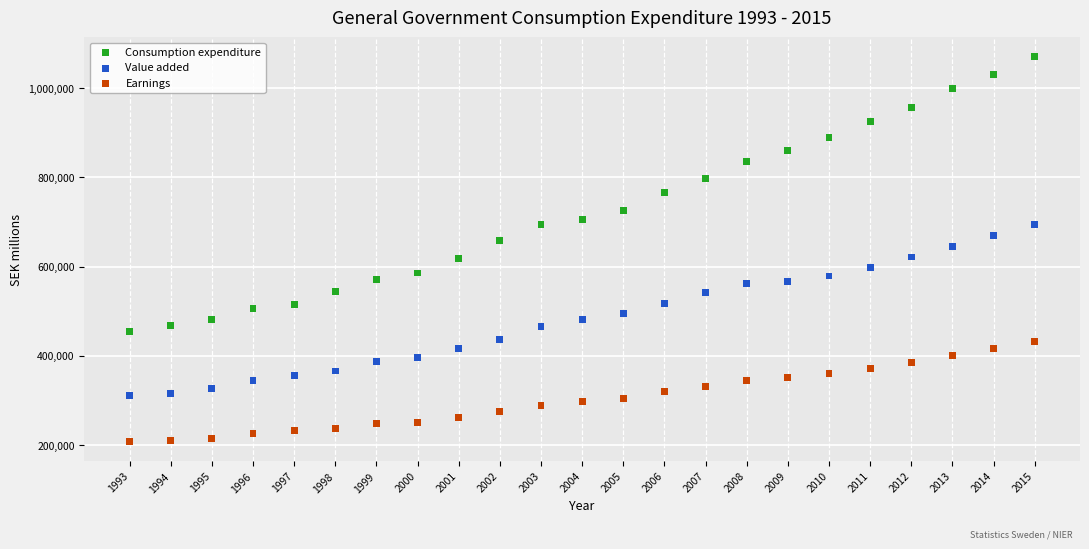

Across all data points, what is the range of Y values (max minus min)?

863435